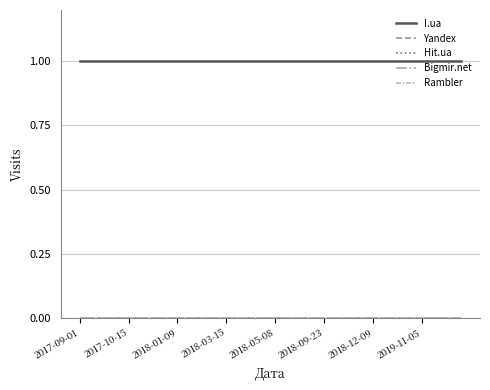

Does the chart display data point markers on the line(s)?

No